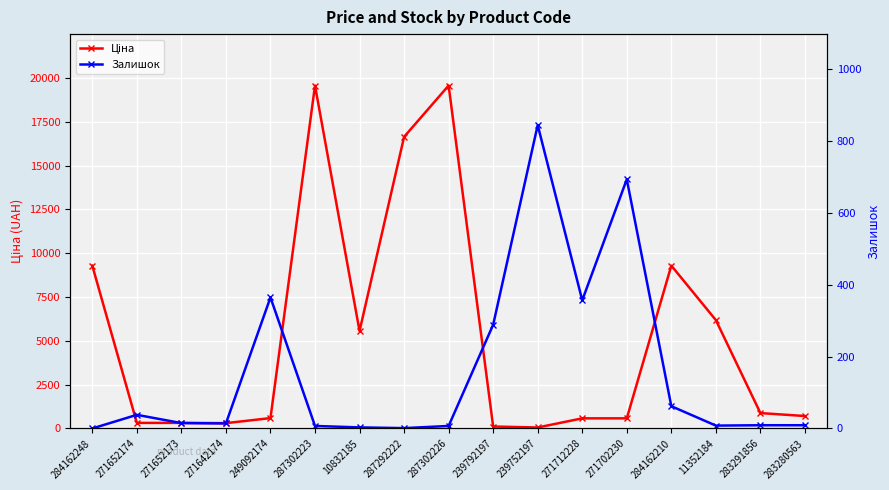

Where do Ціна and Залишок first cross each other?

287302226 and 239792197